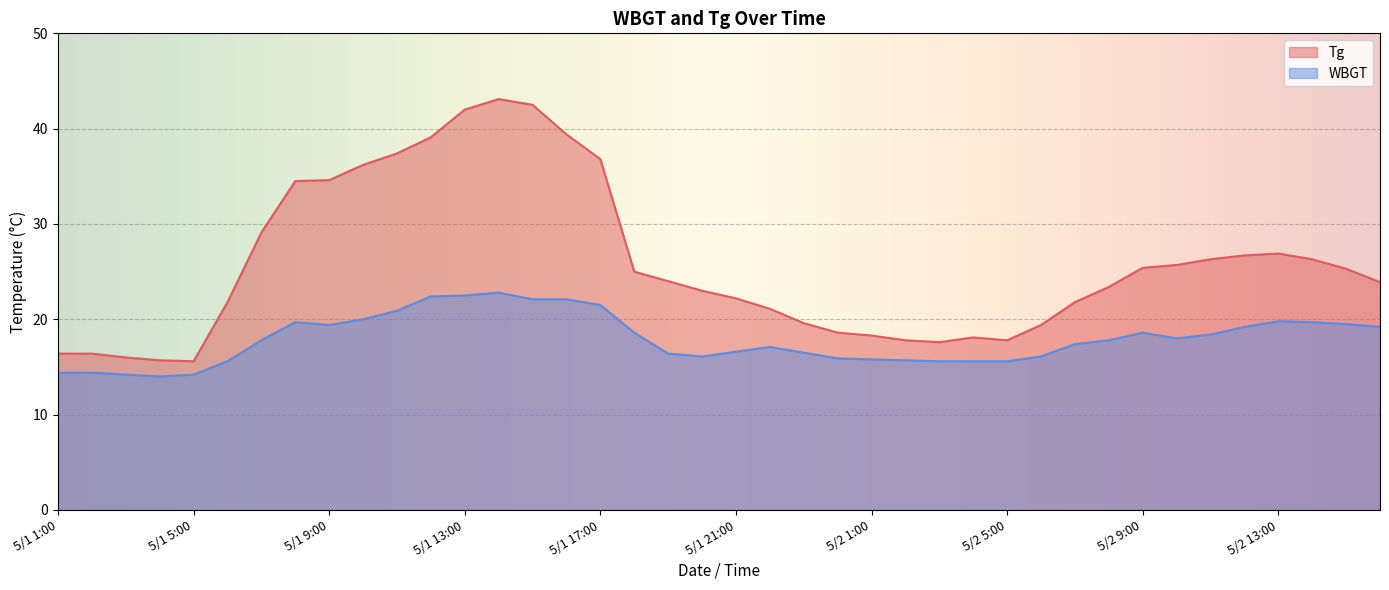

What is the difference between the maximum and minimum values in the Tg series?

27.5